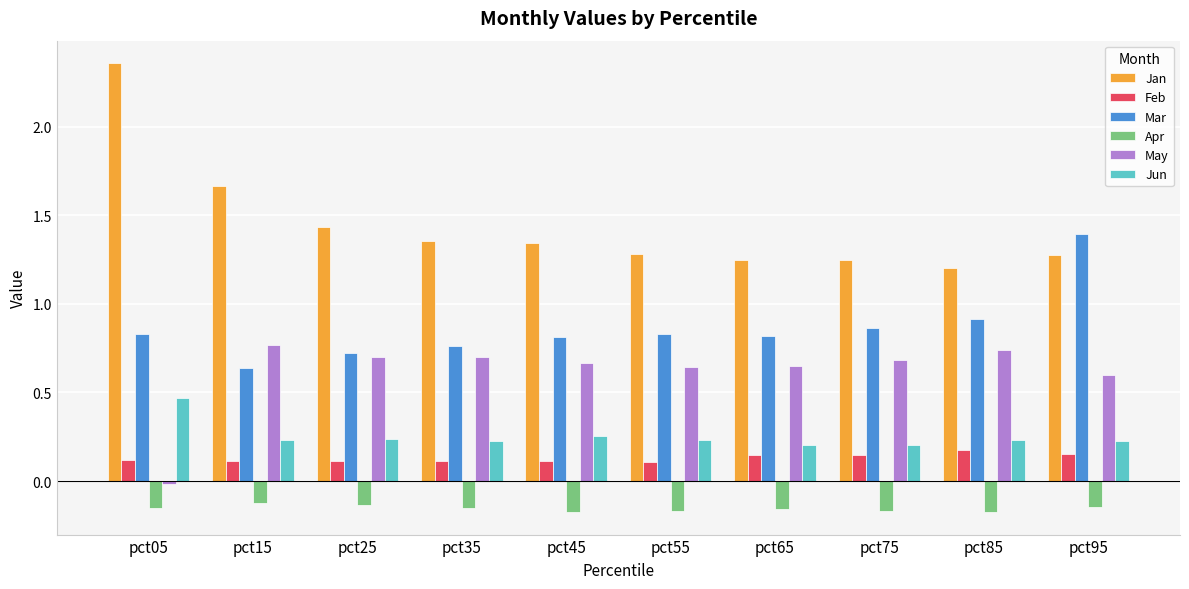

What is the sum of all Mar values?

8.6